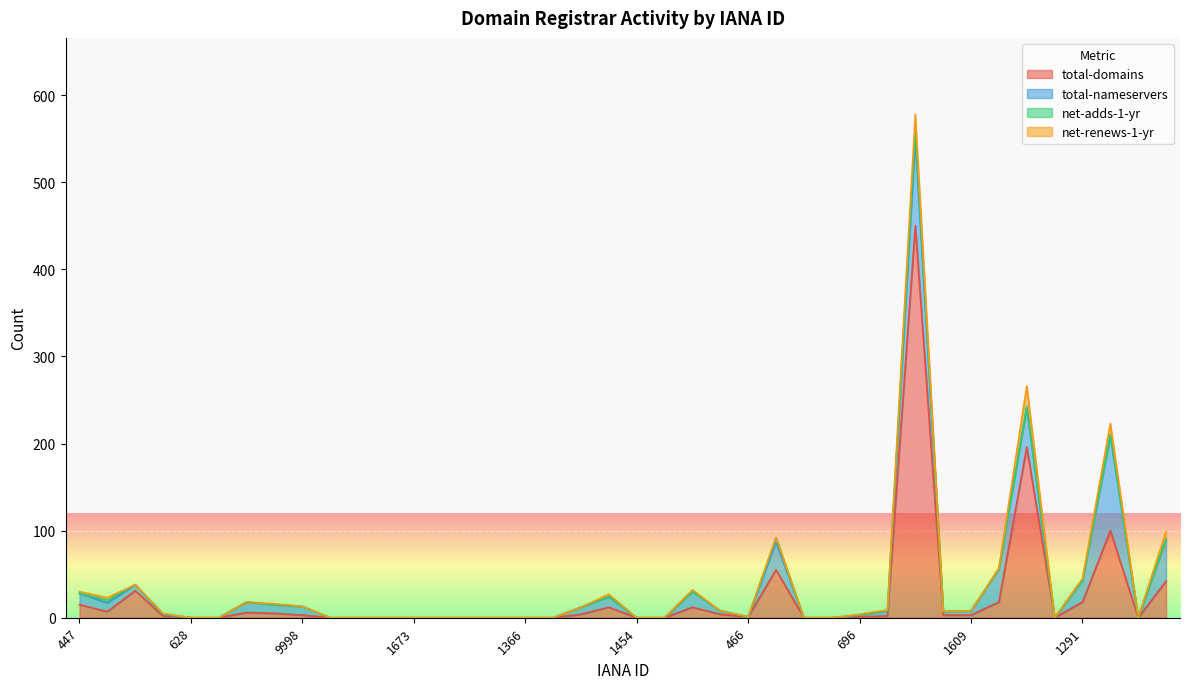

In total-nameservers, how many points are lower than both neighbors (excluding endpoints)?

4